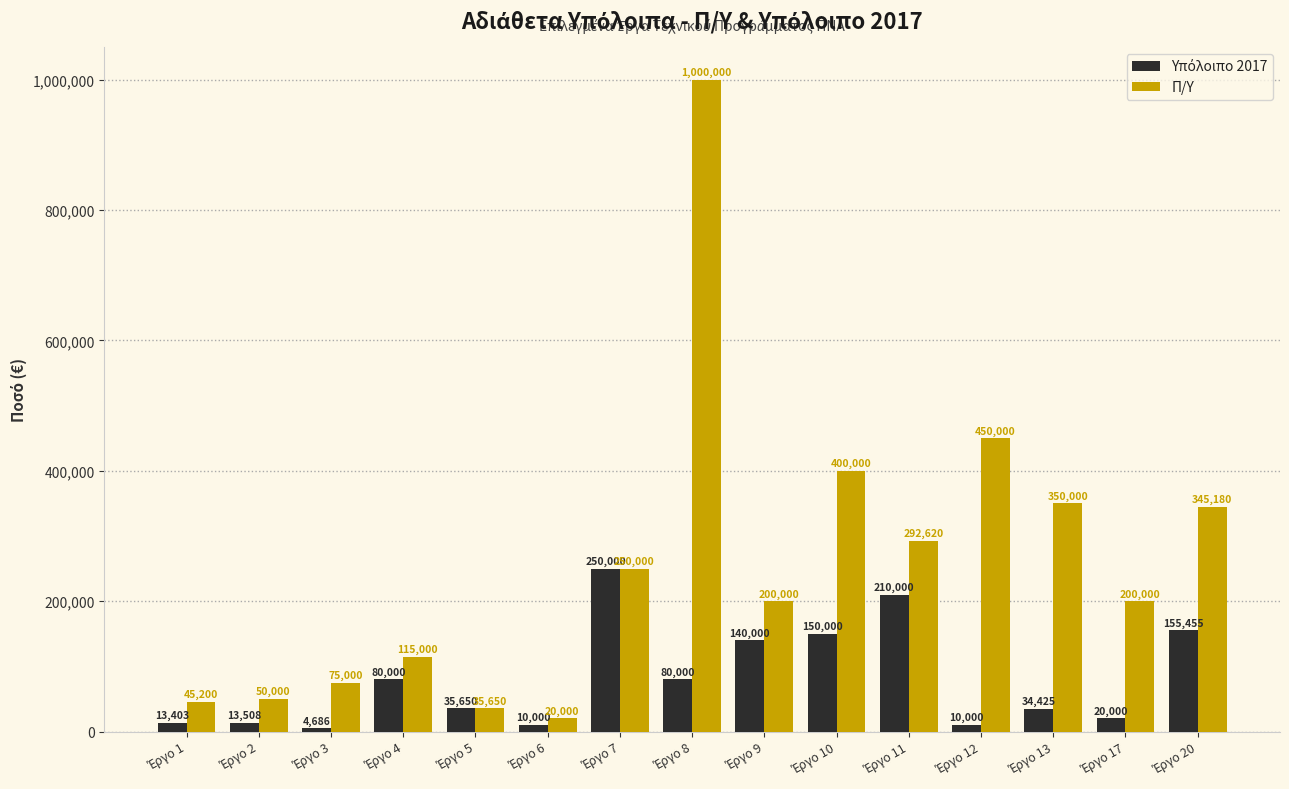

What is the difference between the maximum and minimum values in the Π/Υ series?

980000